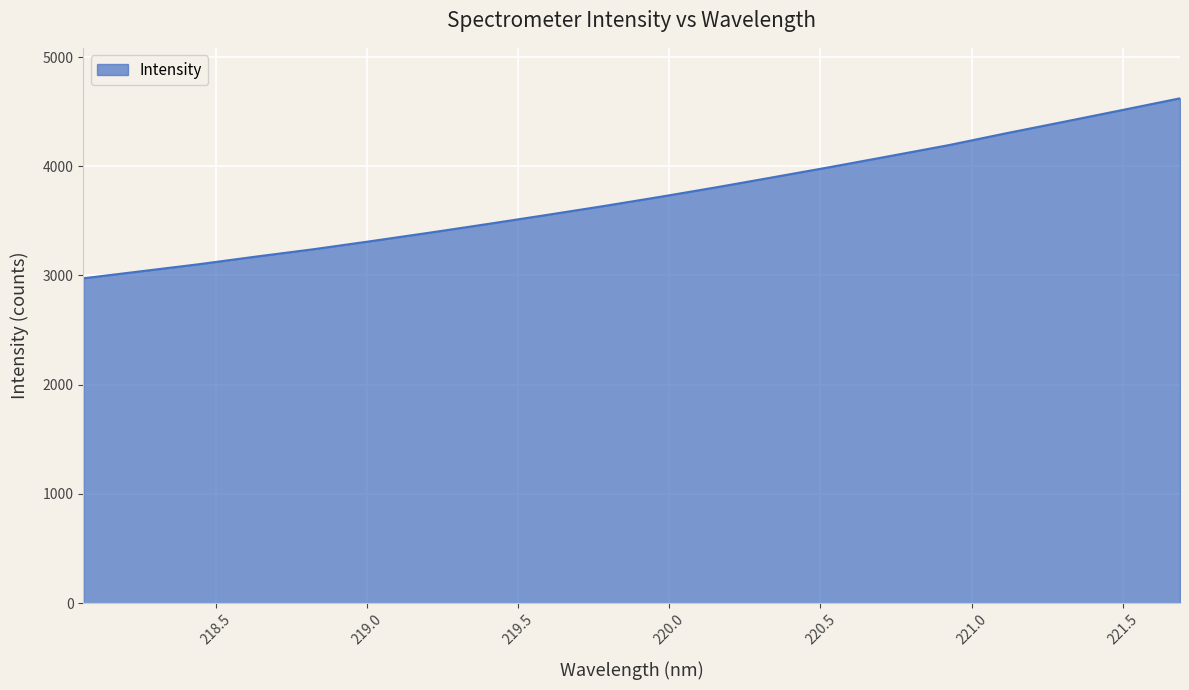

What is the smallest value displayed?

2973.9